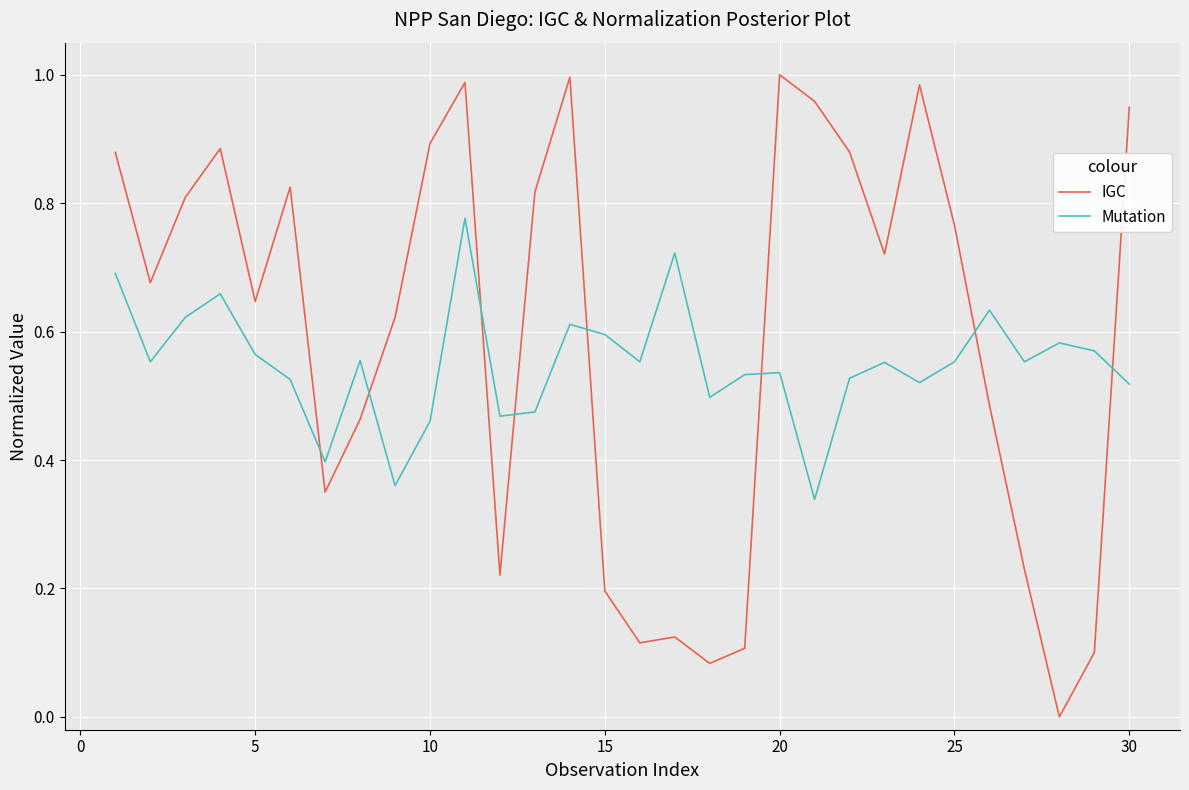

What are all the series names shown in the legend?

IGC, Mutation